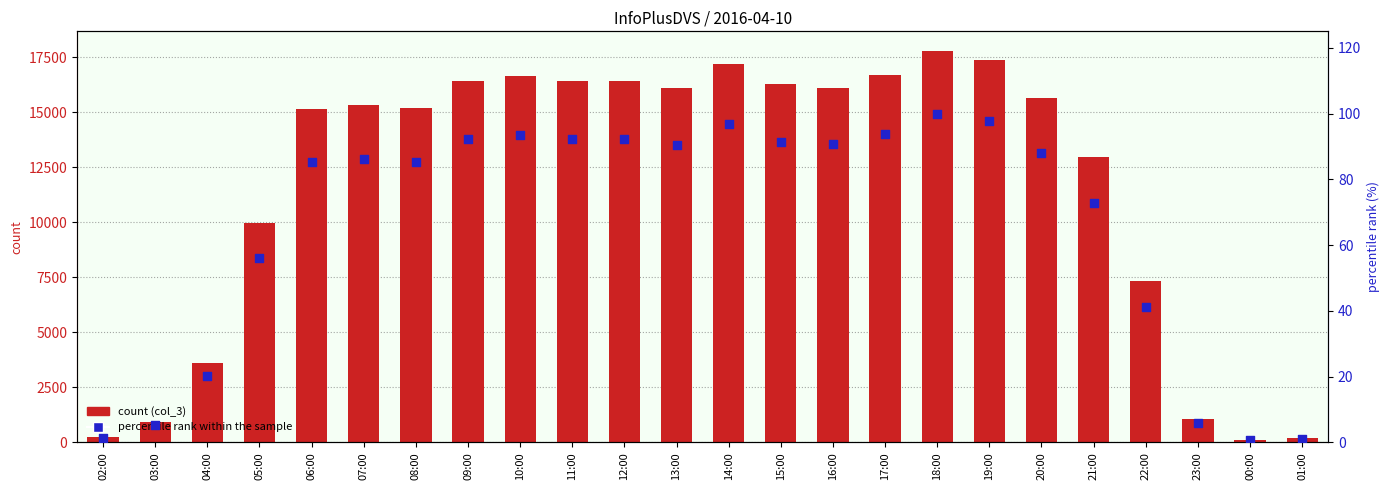

At which category is the sum across all series the highest?

18:00